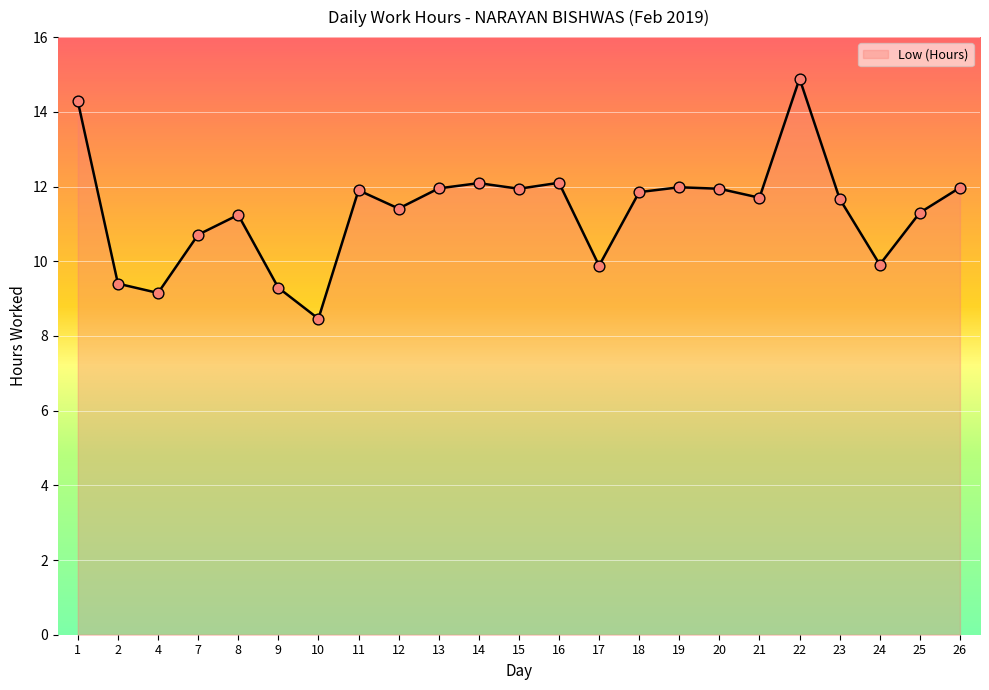

Approximately how many times larger is the value at 14 compared to 17?

1.2